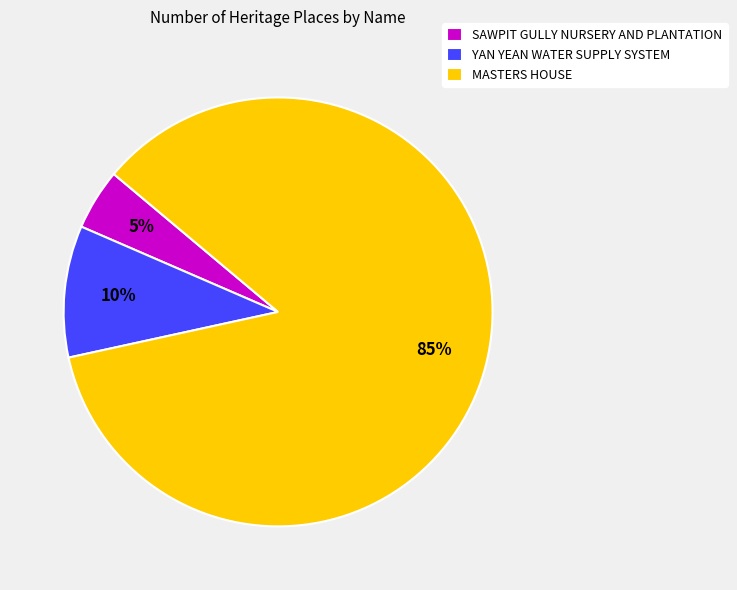

What is the smallest slice in the pie chart?

SAWPIT GULLY NURSERY AND PLANTATION